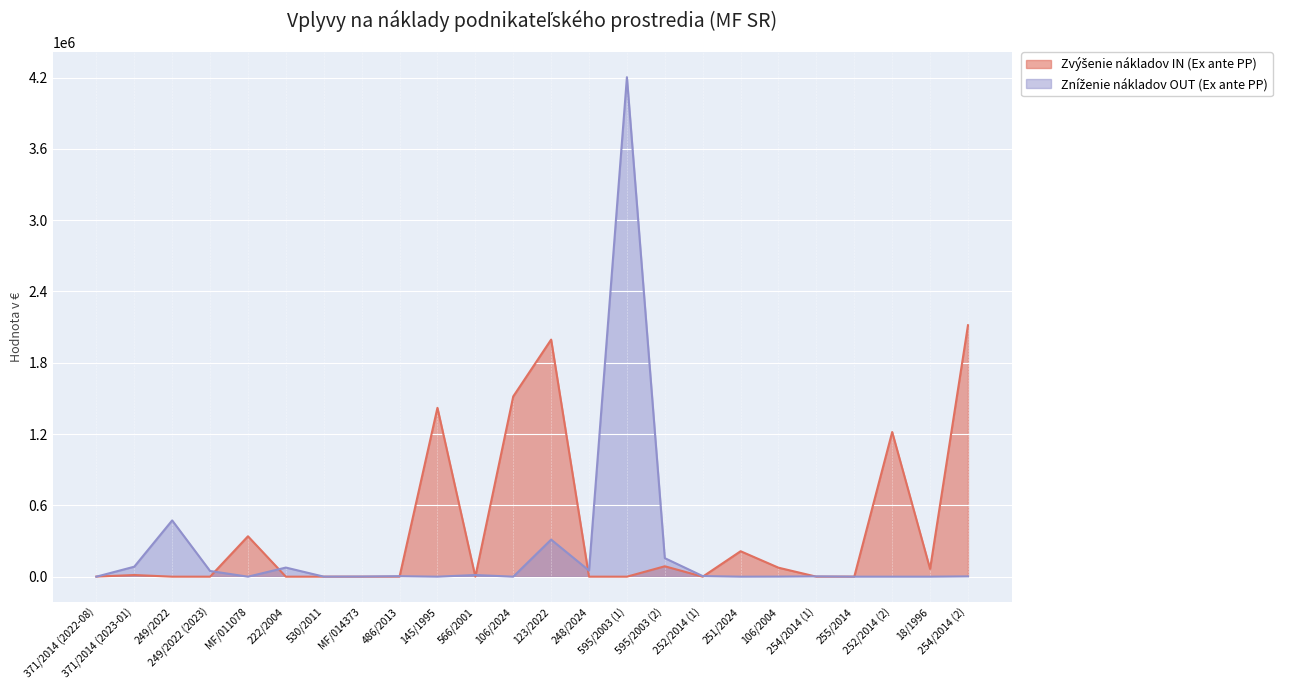

Rank the series by their maximum value, from lowest to highest.

Zvýšenie nákladov IN (Ex ante PP), Zníženie nákladov OUT (Ex ante PP)